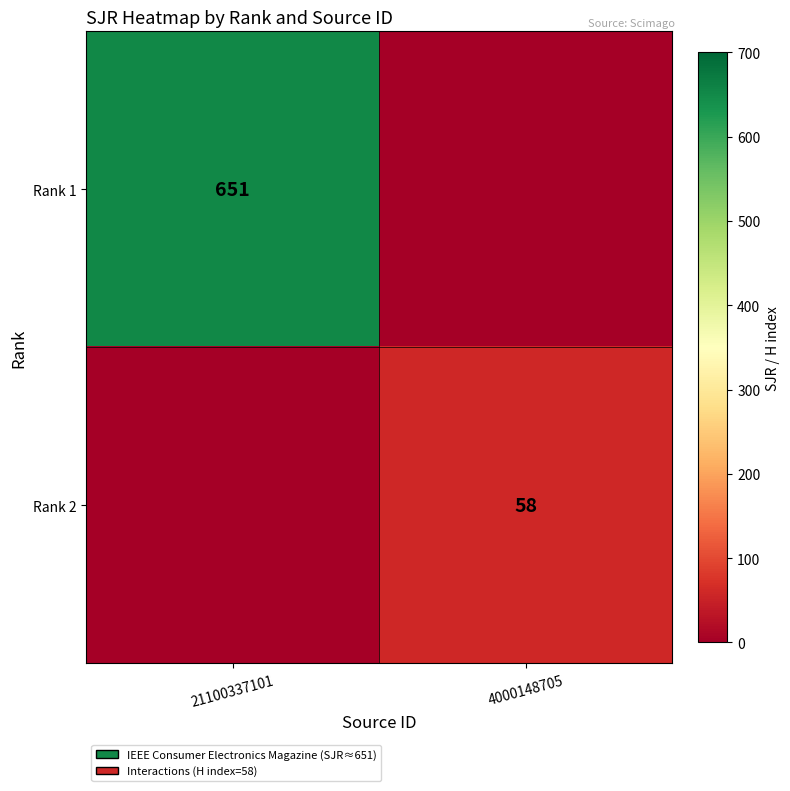

The Rank 2 series shows 58 at 4000148705. True or false?

True